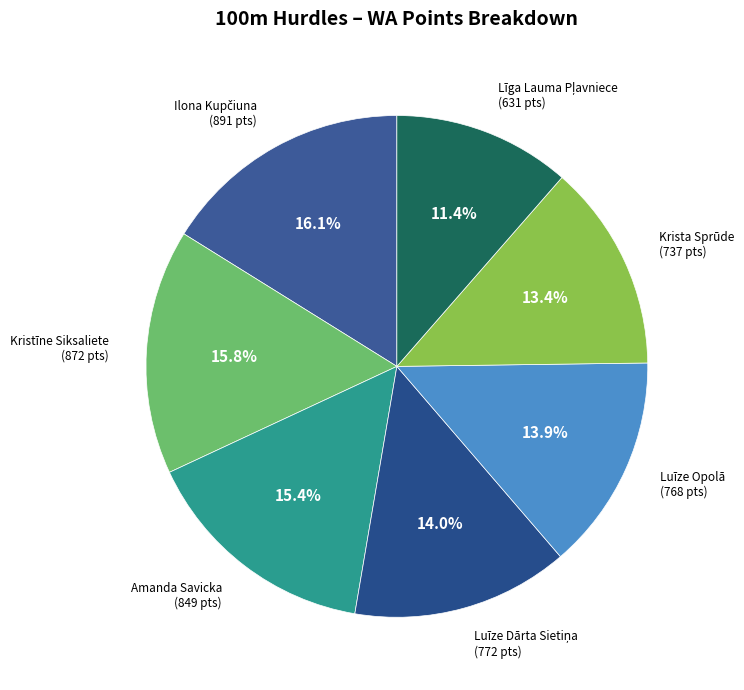

How many segments does this pie chart have?

7